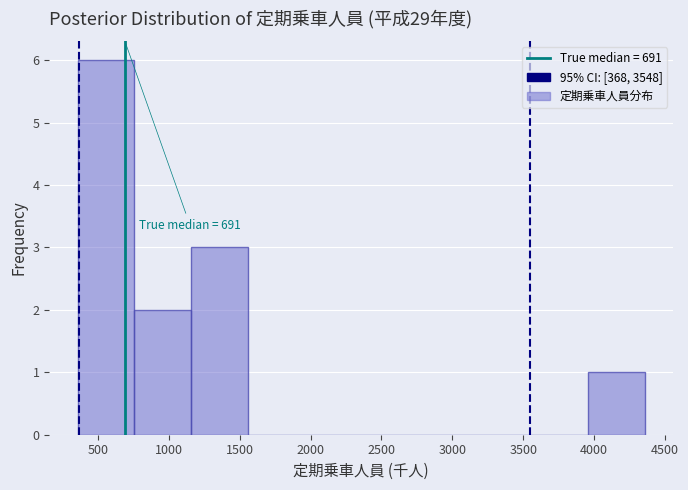

Which range on the x-axis has the tallest bar?

350 to 750